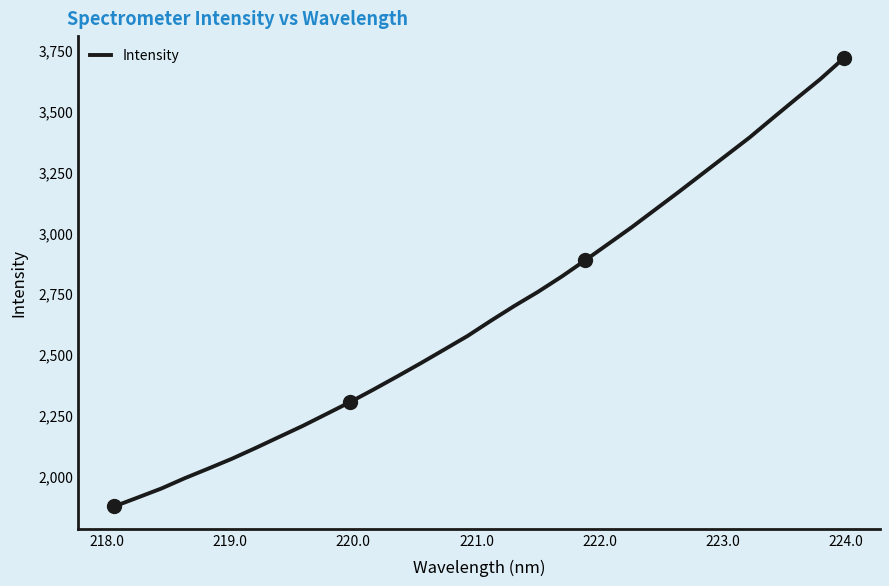

What is the smallest value displayed?

1873.8